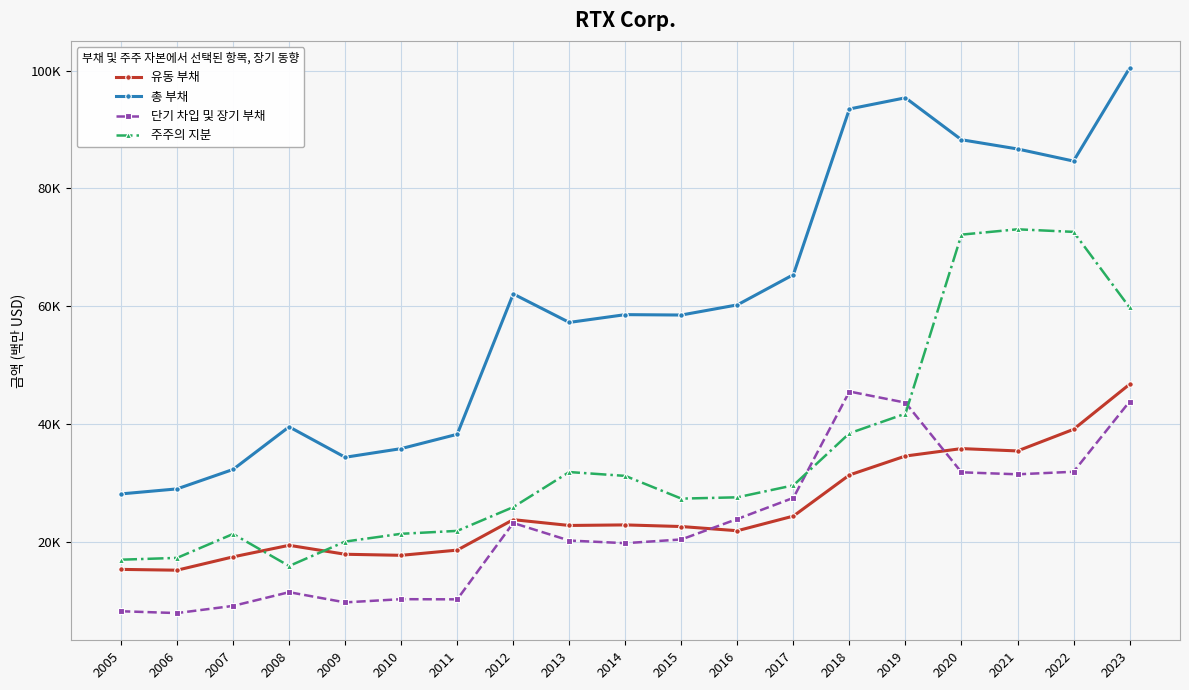

Is this an area chart (filled region under the line)?

No